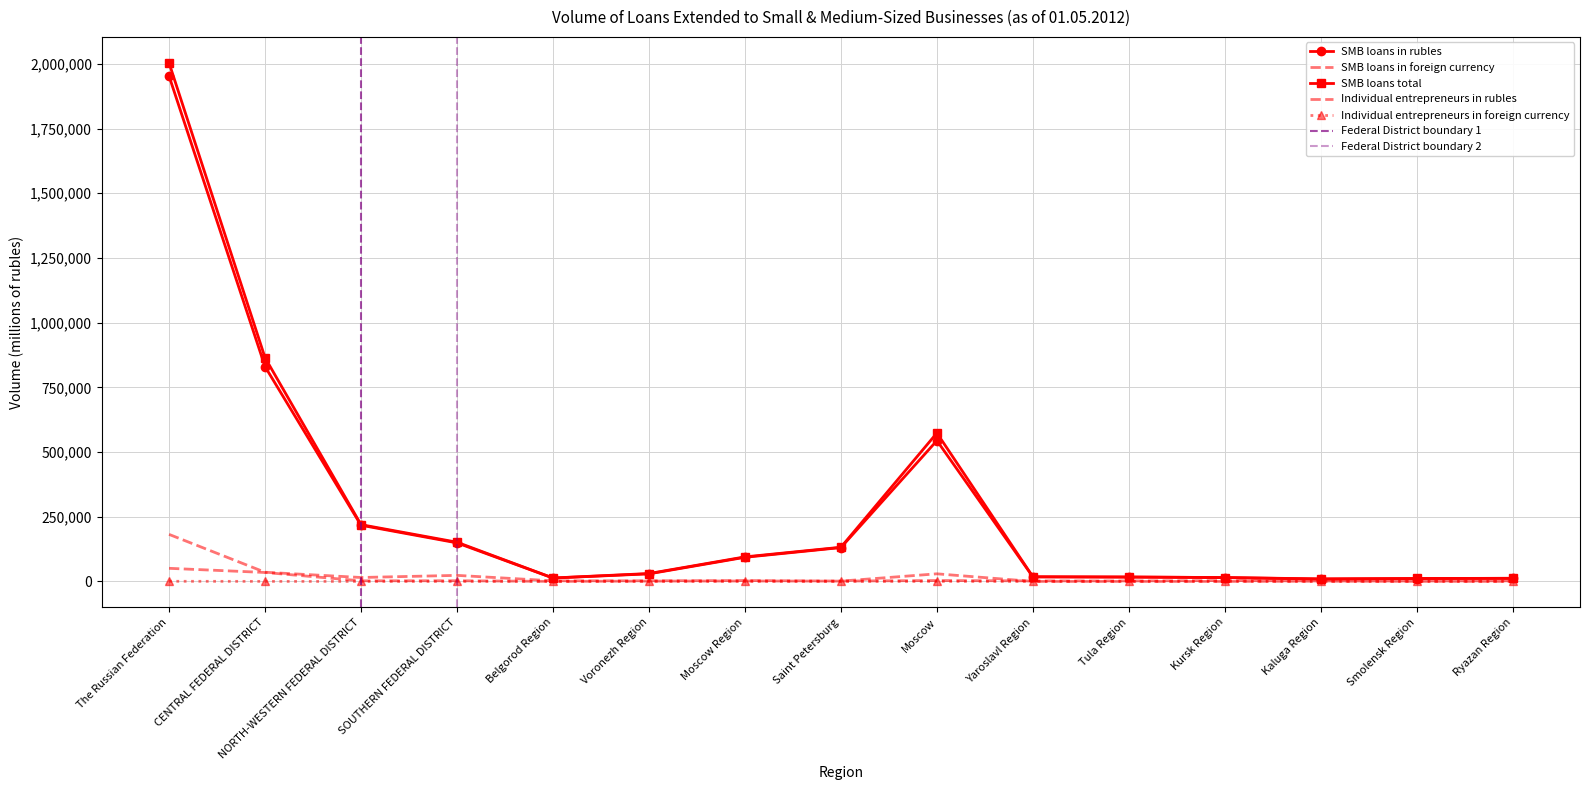

True or false: SMB loans in rubles has a value of 544171 at Moscow.

True